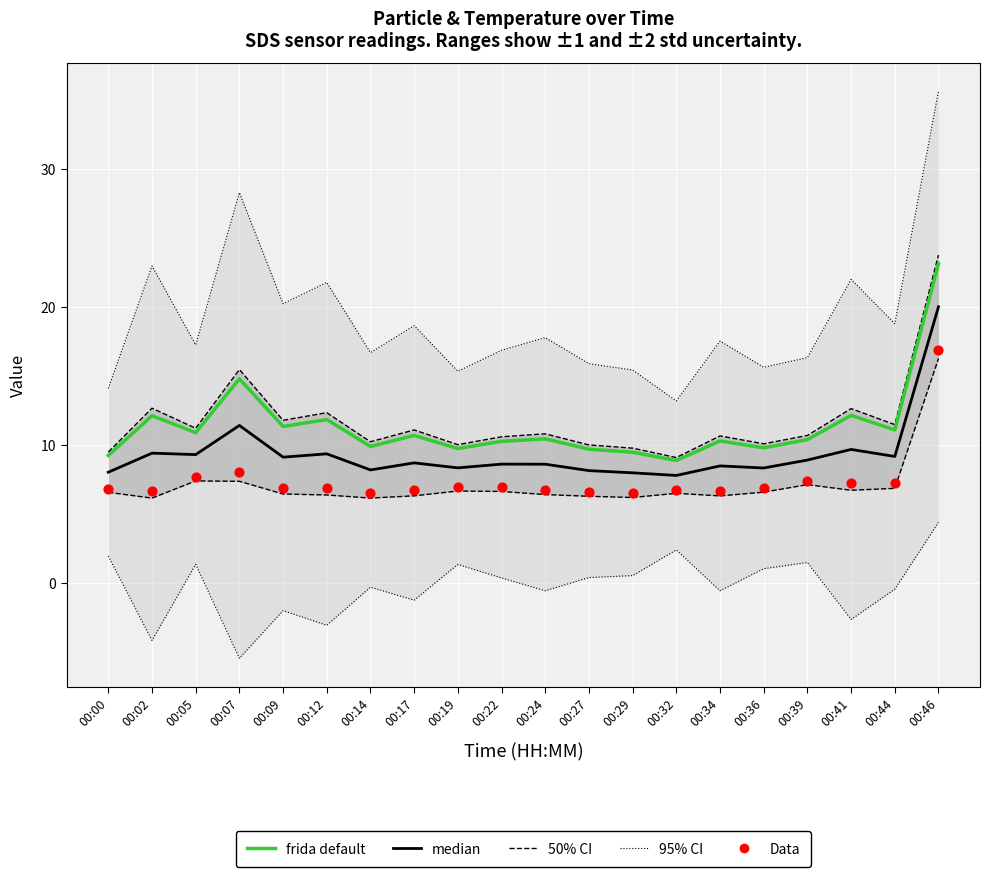

At how many categories does at least one series exceed 11?

7